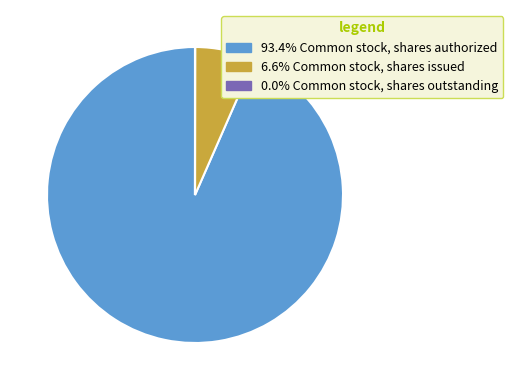

Does any single category account for the majority?

Yes